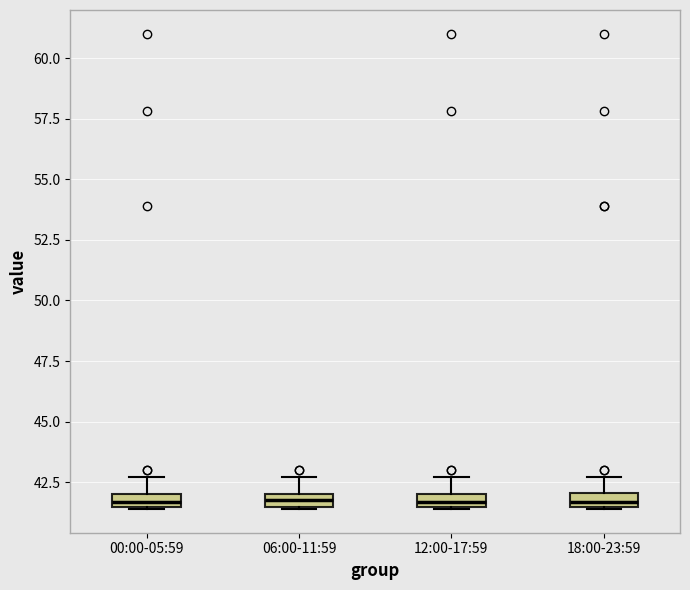

Where is the upper edge of the box for 00:00-05:59 on the y-axis? The values are not printed on the chart, so give them approximately, as read against the axis.

42.0